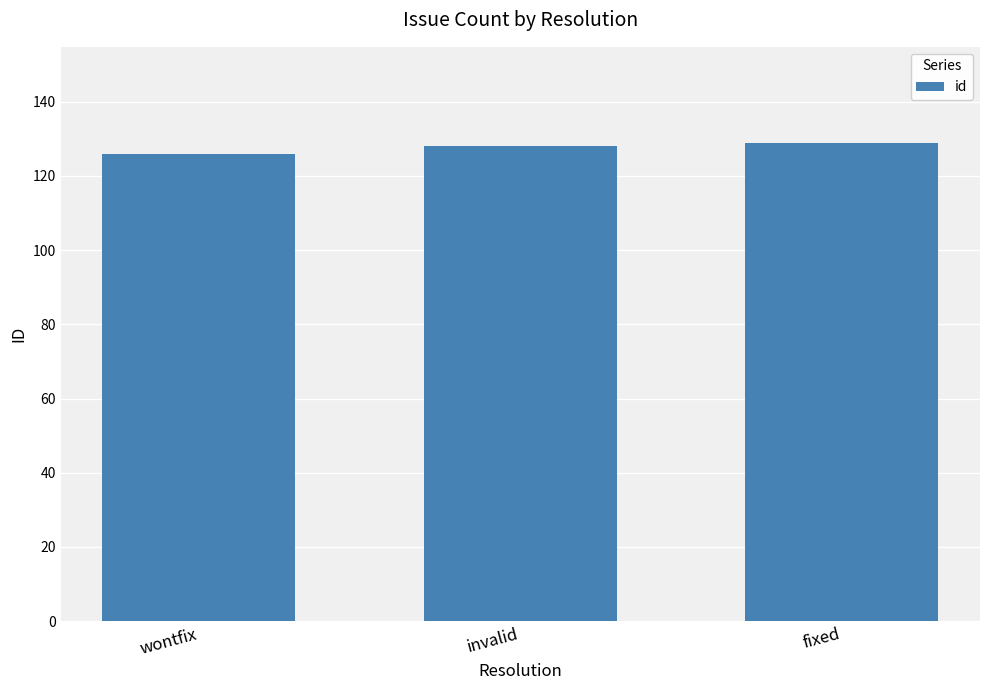

Approximately how many times larger is the value at invalid compared to fixed?

1.0